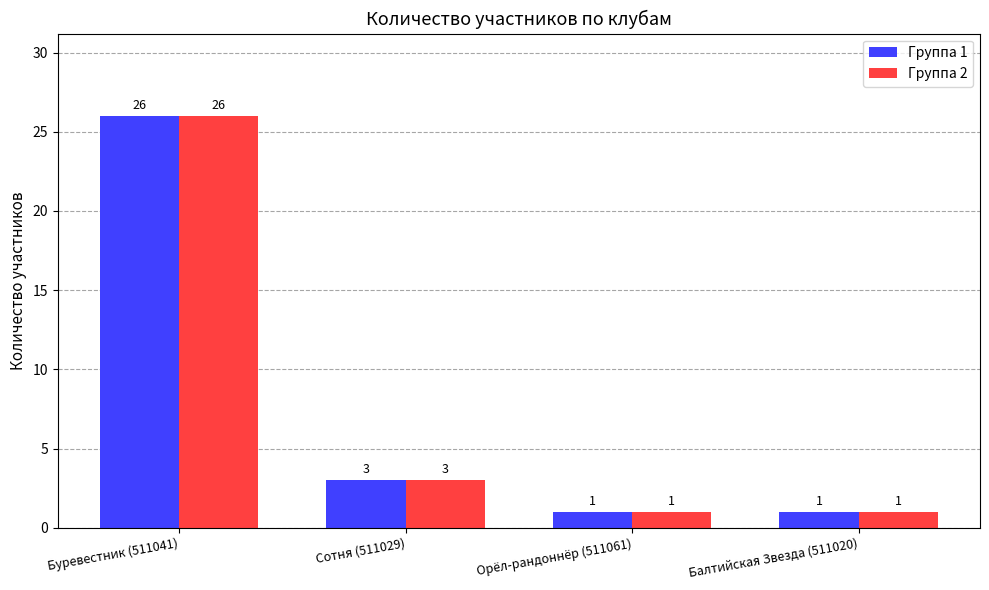

What is the label of the 3rd bar from the left?

Орёл-рандоннёр (511061)